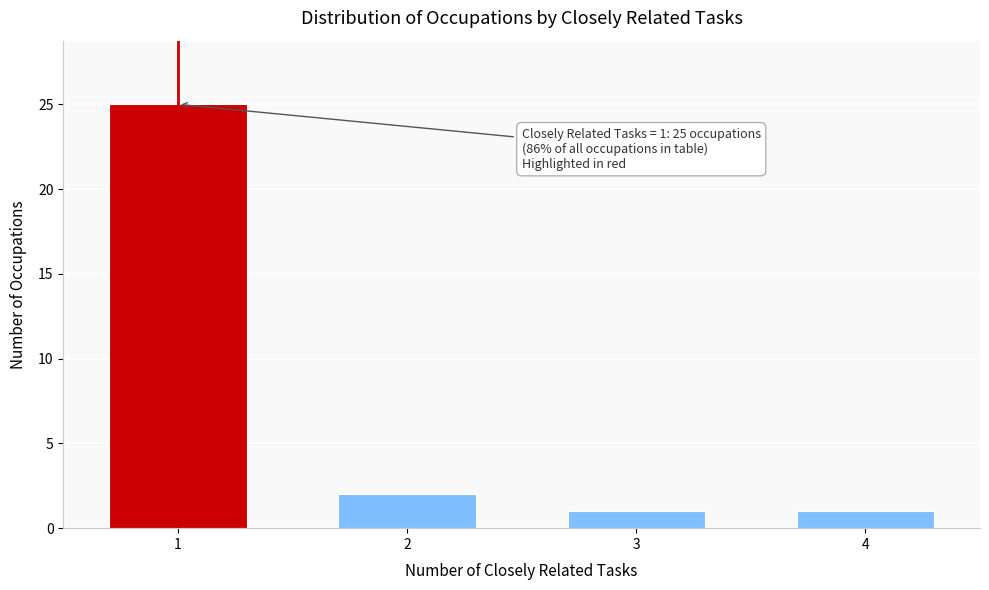

Reading left to right, what are all the values shown in this chart?

25	2	1	1